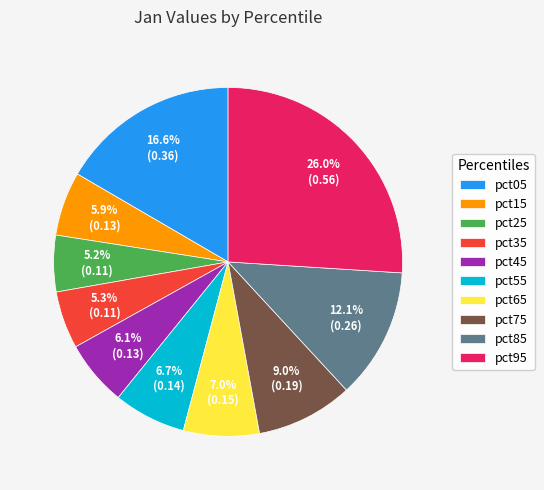

Which slice is the largest?

pct95